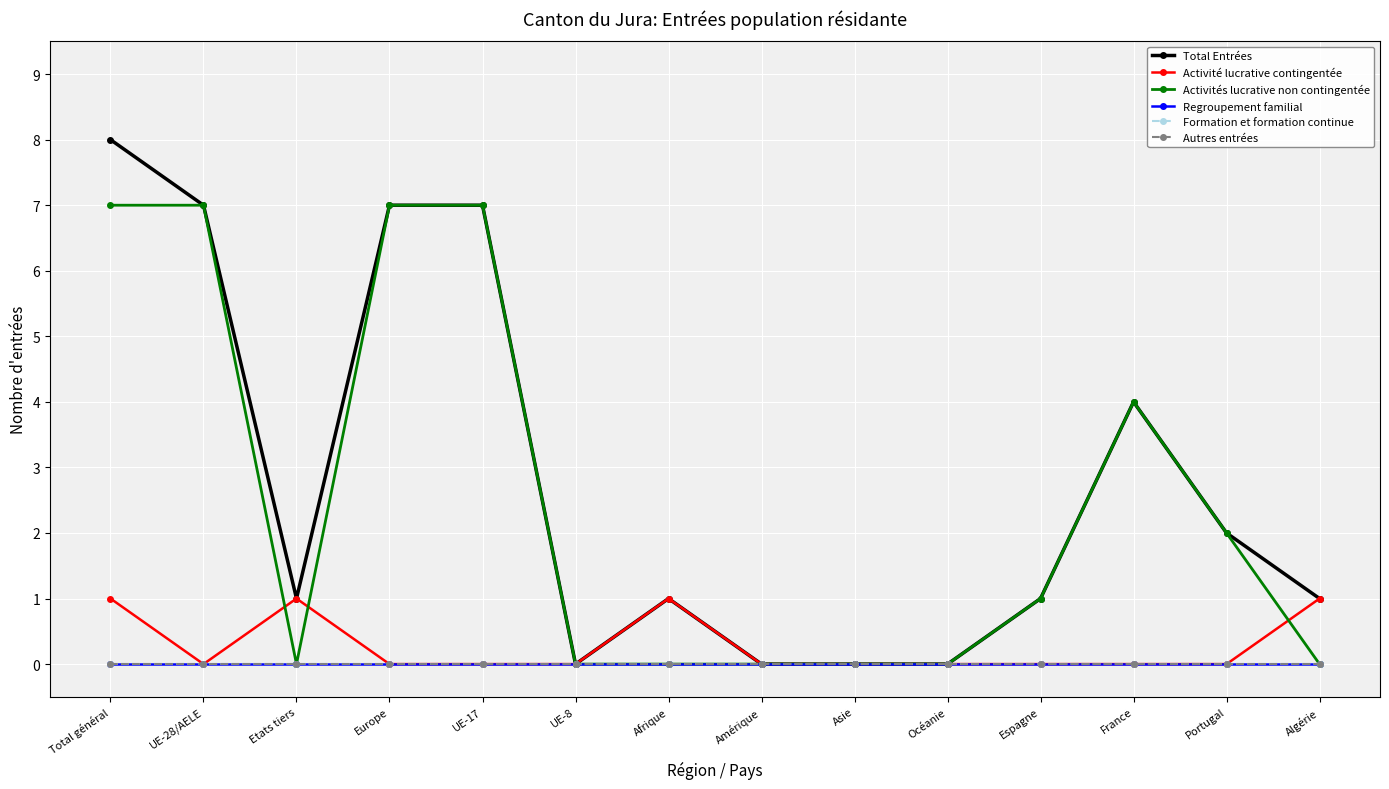

In Activités lucrative non contingentée, how many points are higher than both neighbors (excluding endpoints)?

1